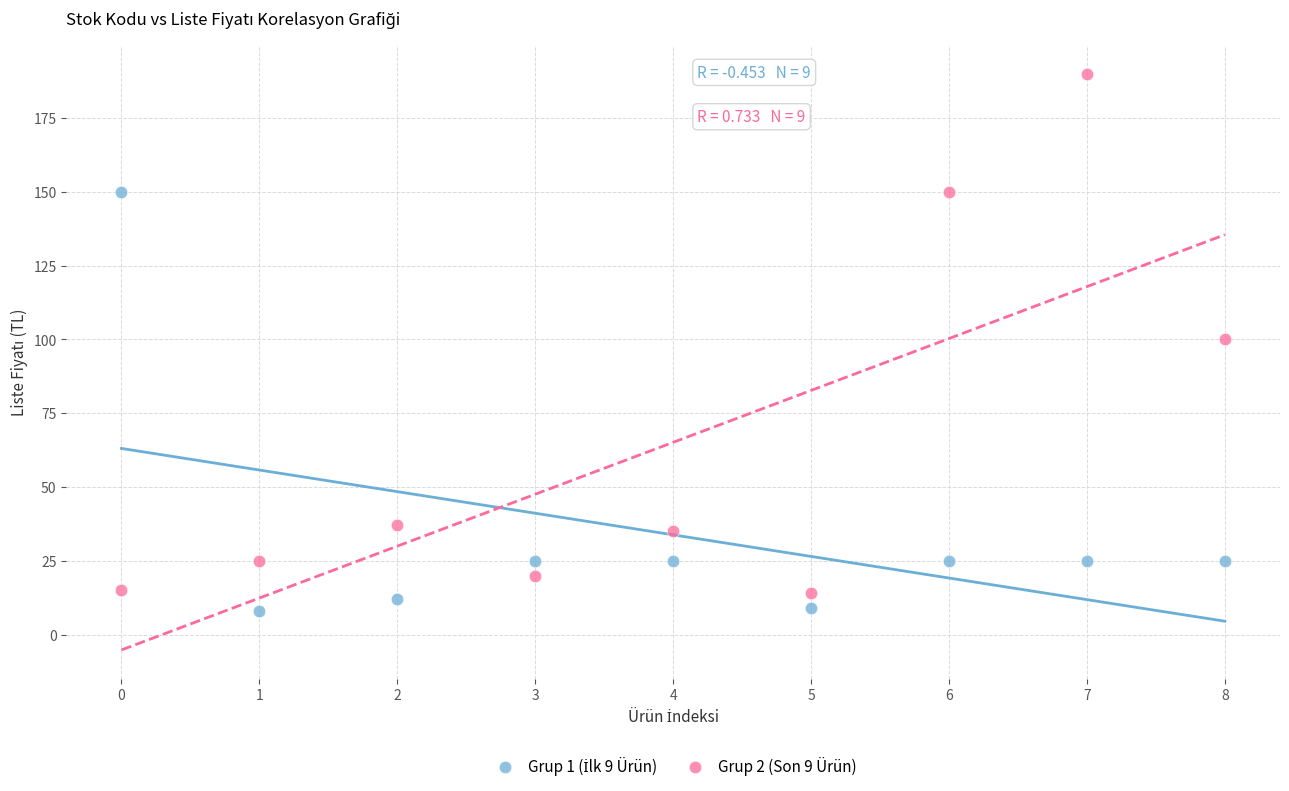

Which series has the largest Y range (max minus min)?

Grup 2 (Son 9 Ürün)